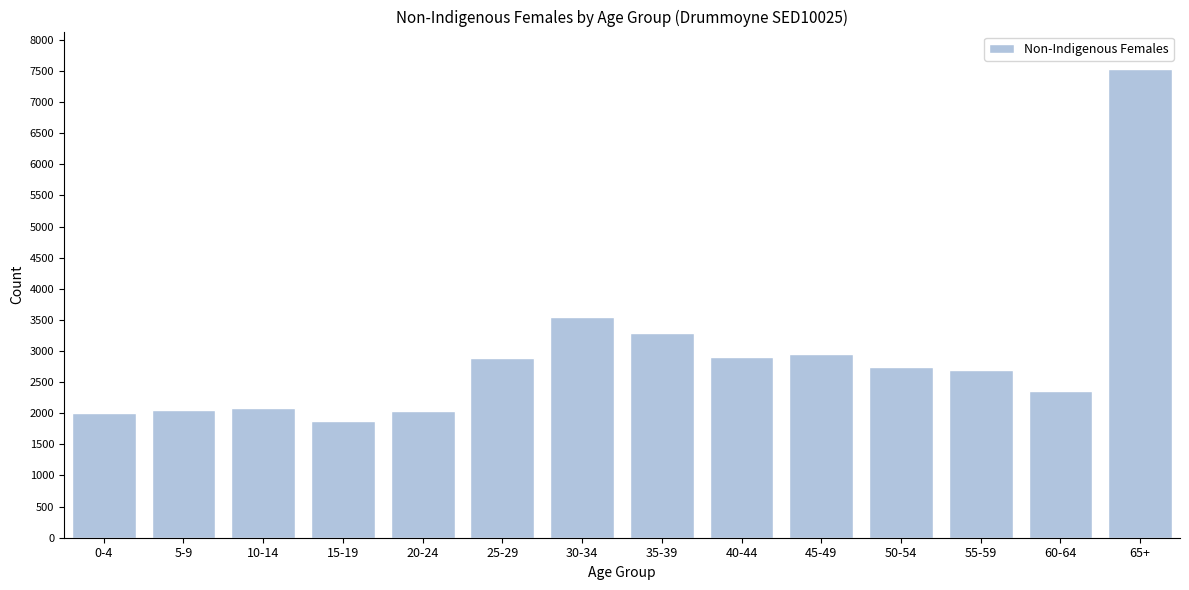

What is the ratio of the value at 25-29 to the value at 35-39?

0.9